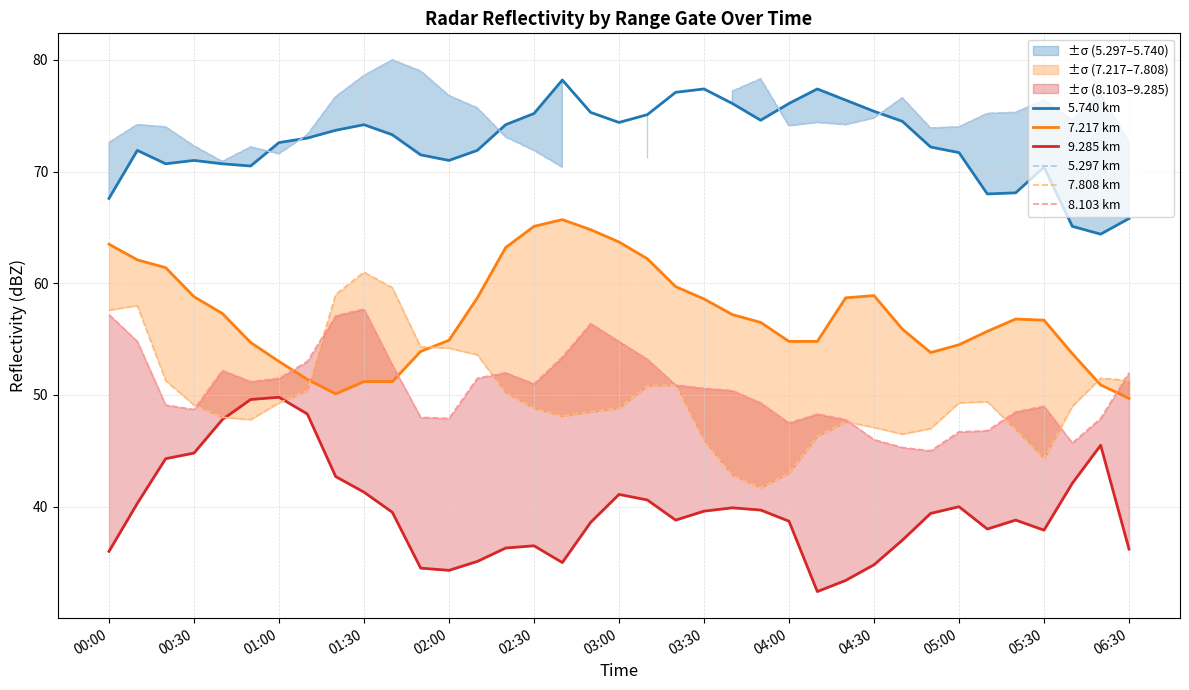

What is the lowest value of the 5.740 km series?

64.4